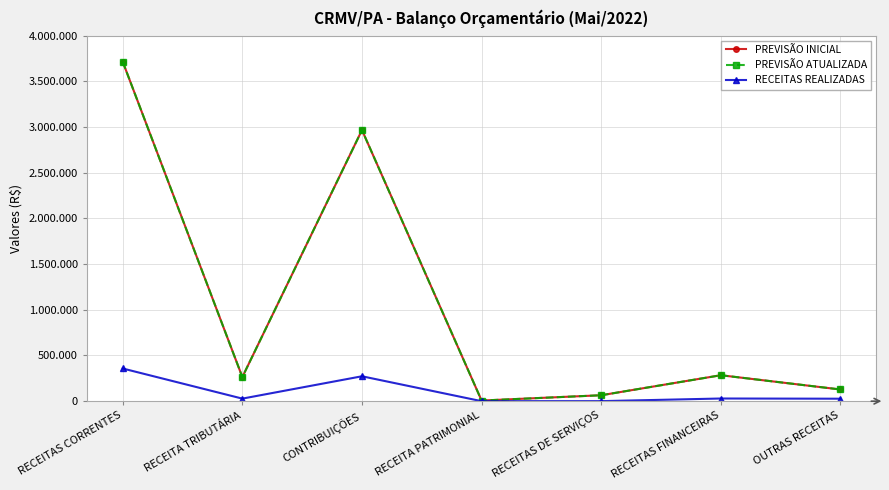

True or false: RECEITAS REALIZADAS and PREVISÃO ATUALIZADA cross at least once.

False